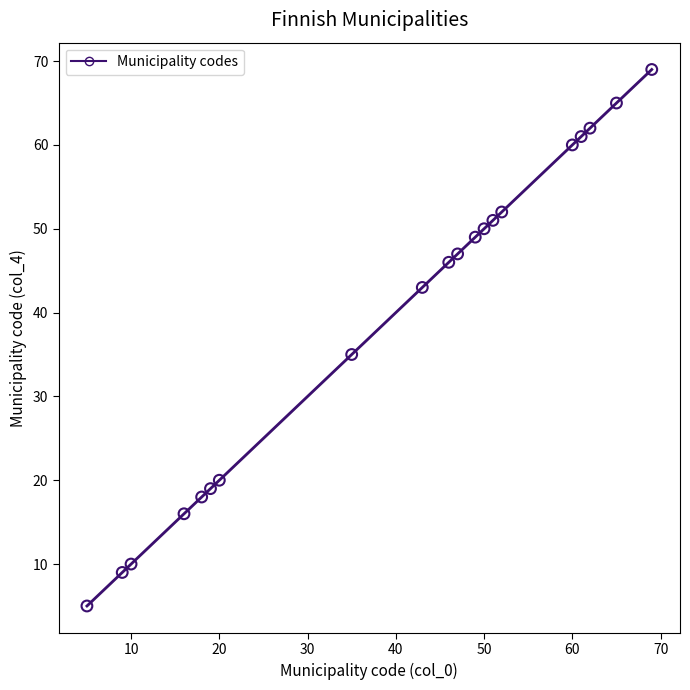

What is the range of X values (max minus min)?

64